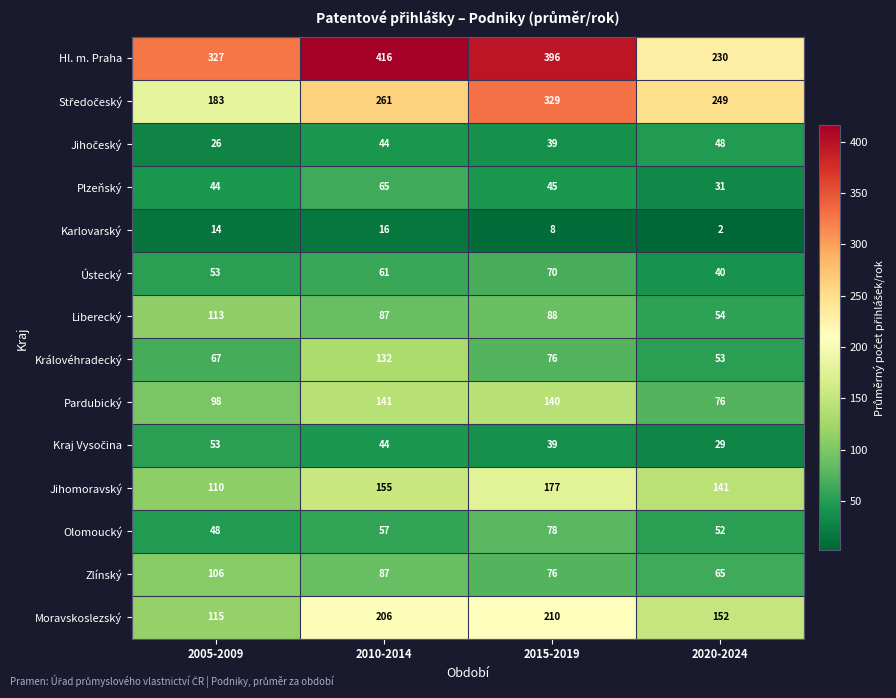

The value of Ústecký at 2010-2014 is 30. True or false?

False